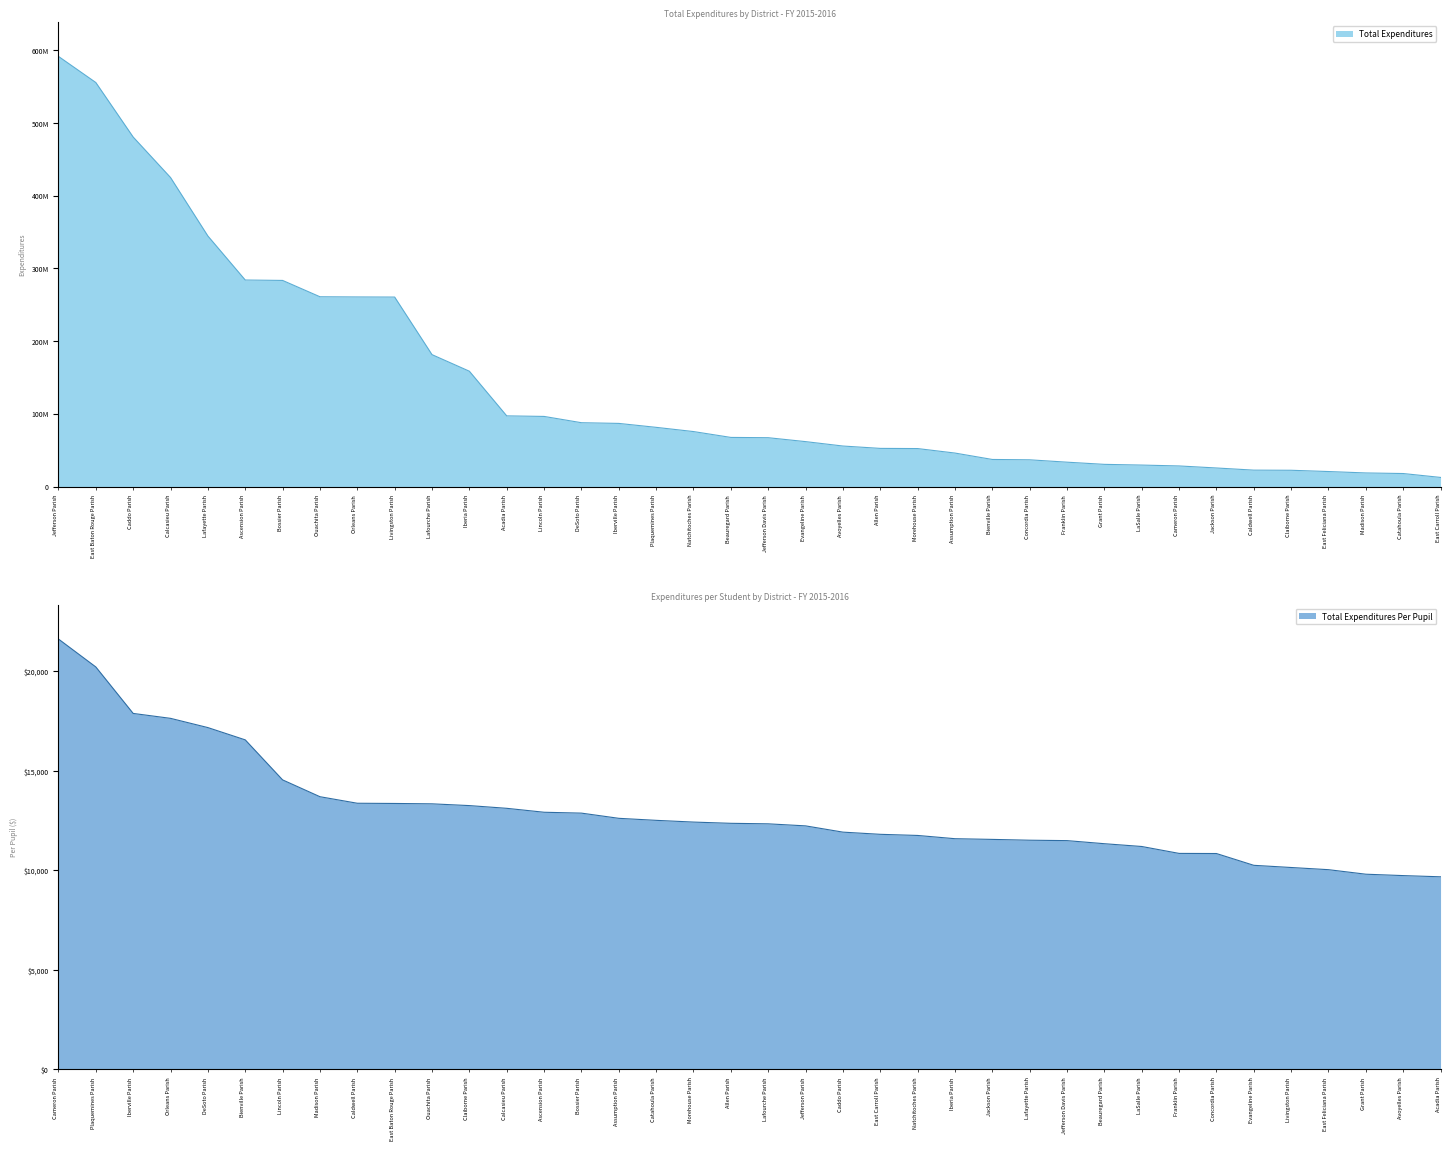

At how many categories does at least one series exceed 151324178?

12